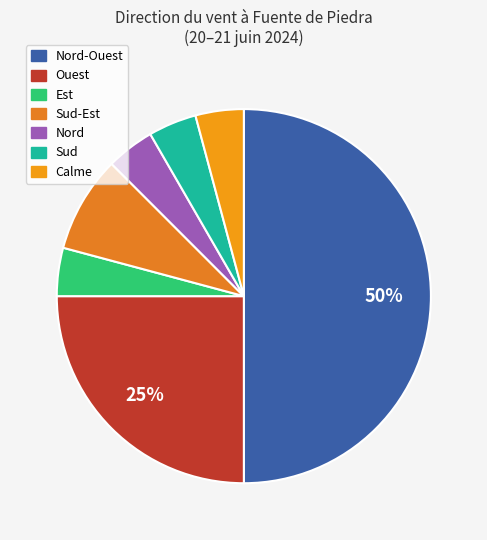

Count the number of slices in the pie.

7